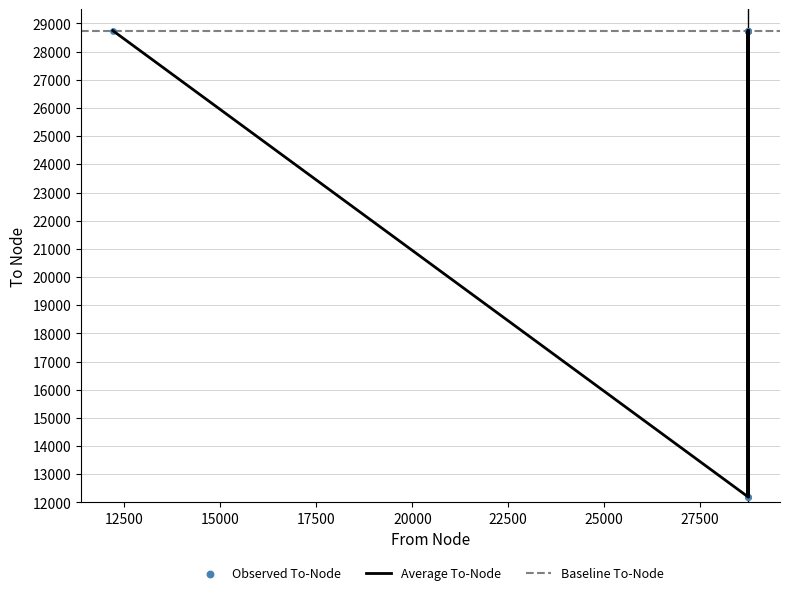

What is the ratio of the value at 28749 to the value at 28749?

0.4